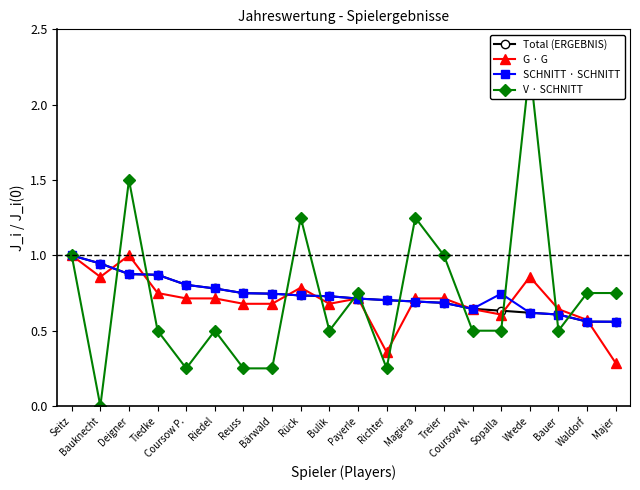

What is the difference between the maximum and minimum values in the G · G series?

0.7